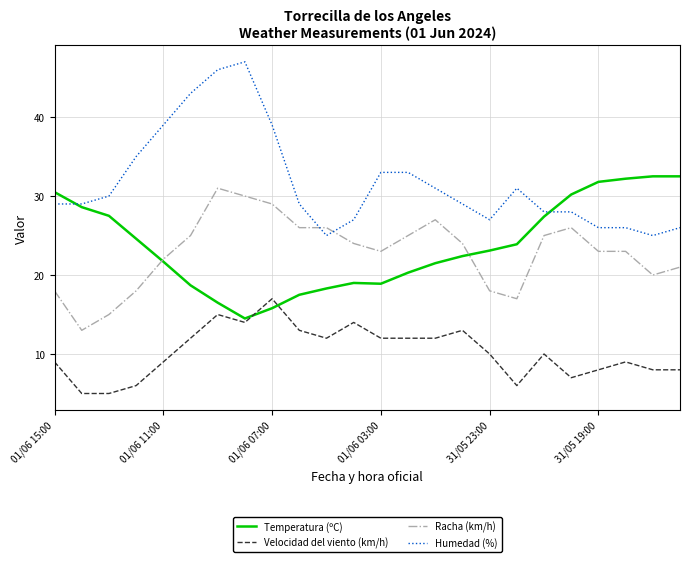

What is the minimum value for Temperatura (ºC)?

14.5